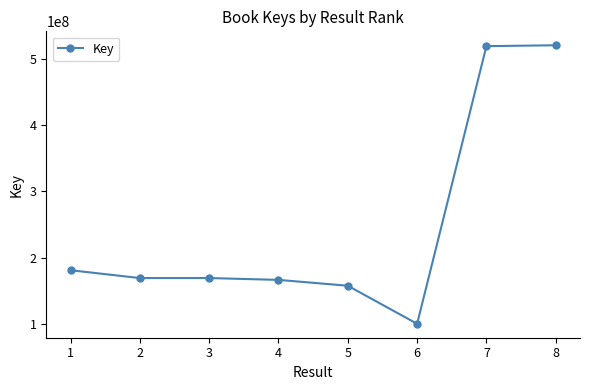

What is the sum of the values at 6 and 7?

619279550